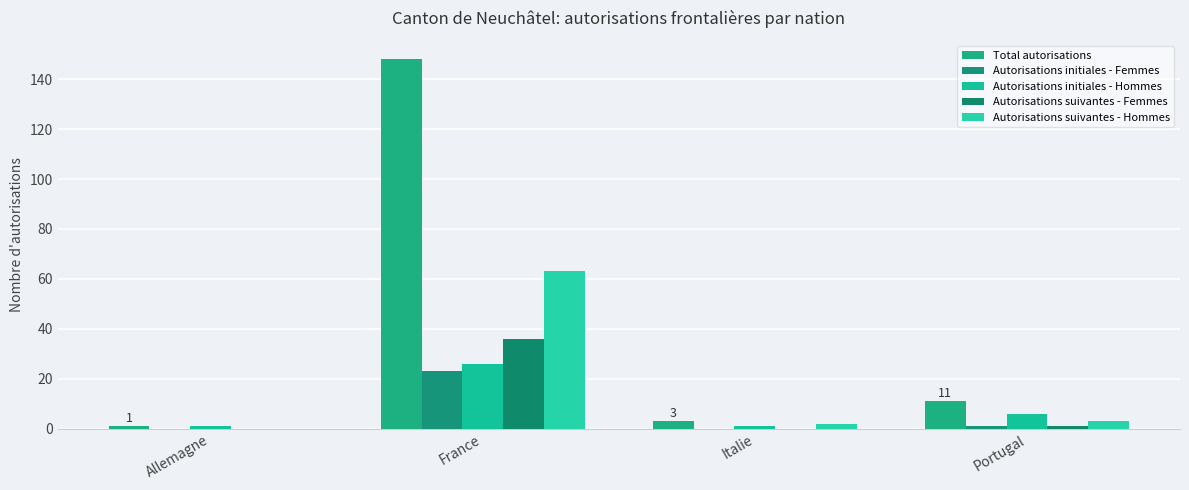

Count the Autorisations initiales - Hommes values in the range 1 to 26.

4